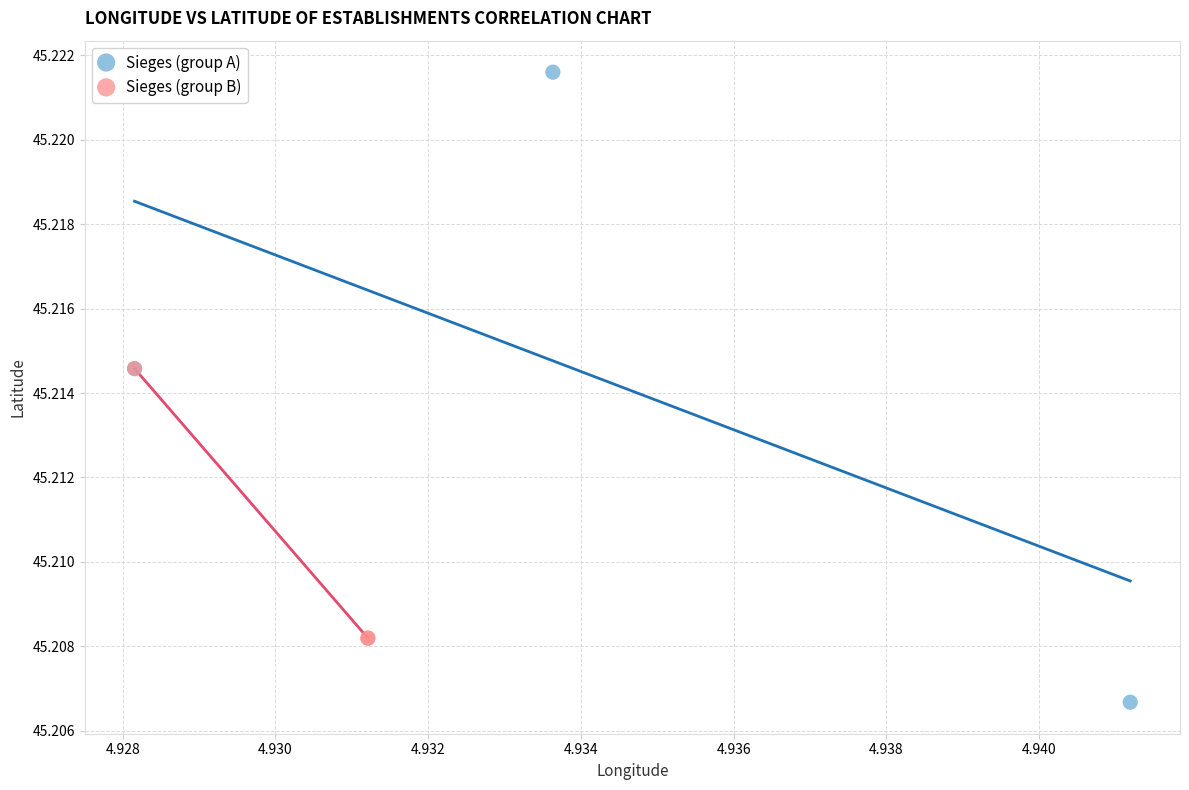

Which series has the largest Y range (max minus min)?

Sieges (group A)